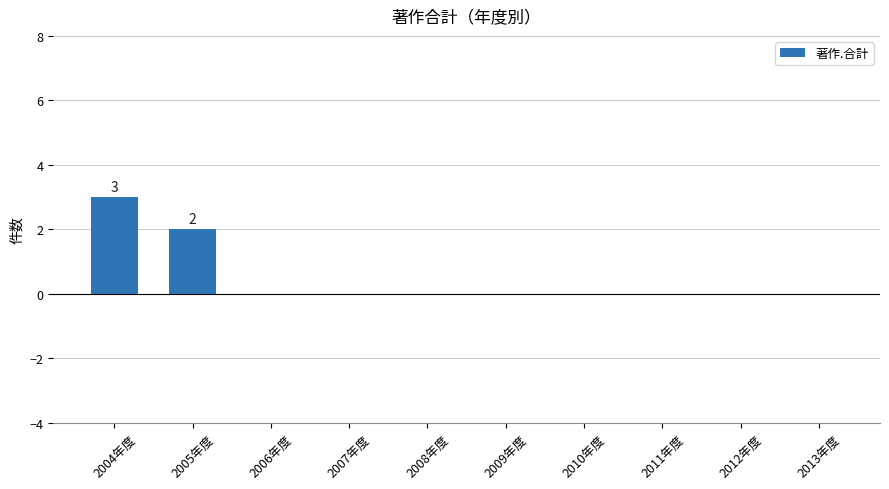

True or false: the data shows 1 at 2013年度.

False